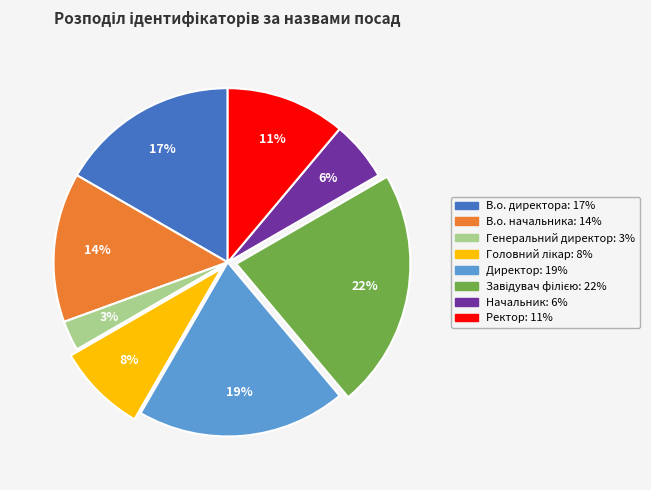

Is the sum of Директор and Генеральний директор greater than half?

No